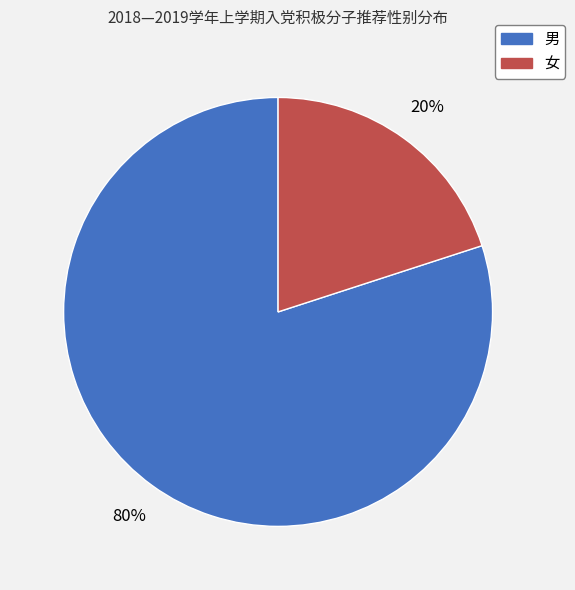

Rank the categories by value from highest to lowest.

男, 女